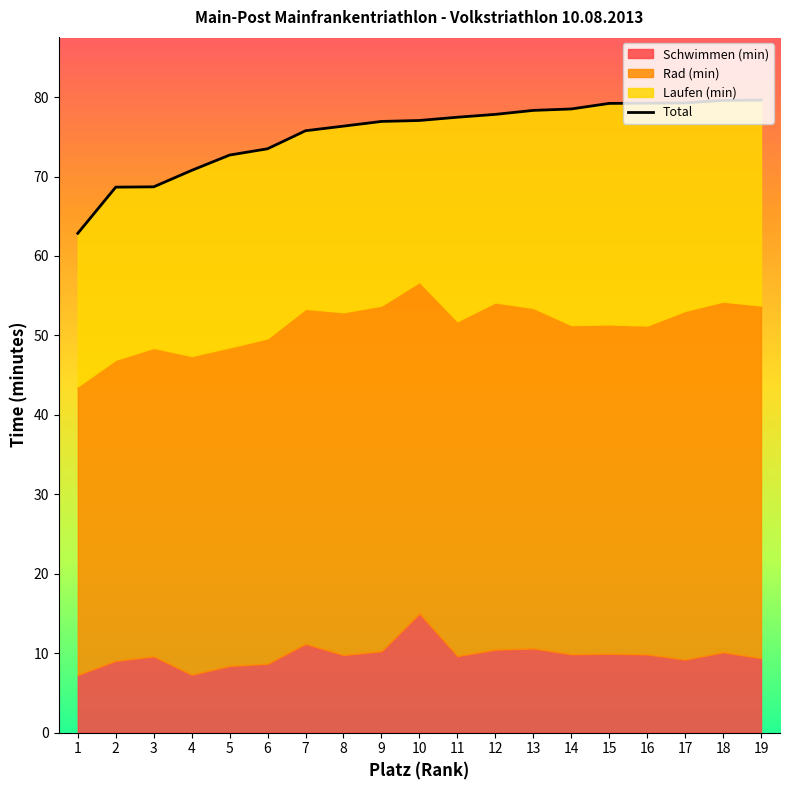

How many lines are shown in the chart?

1